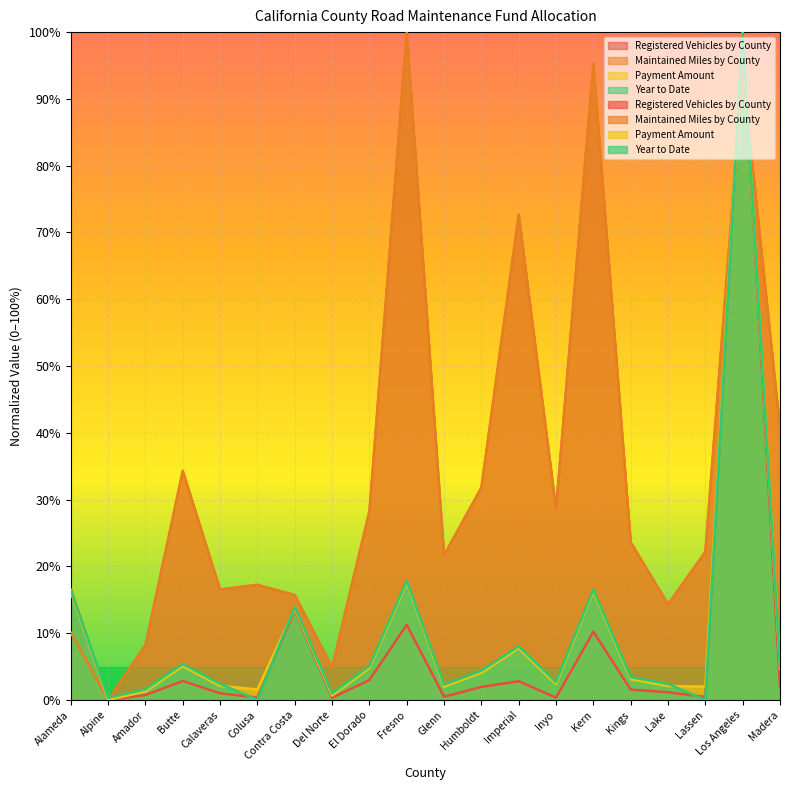

What is the maximum value shown in the chart?

100.0